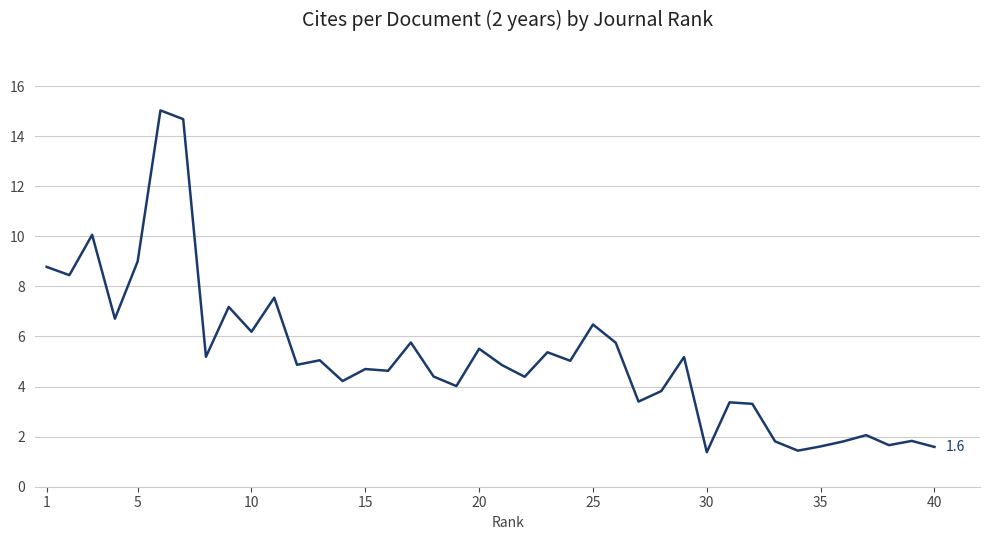

Does the chart have visible grid lines?

Yes